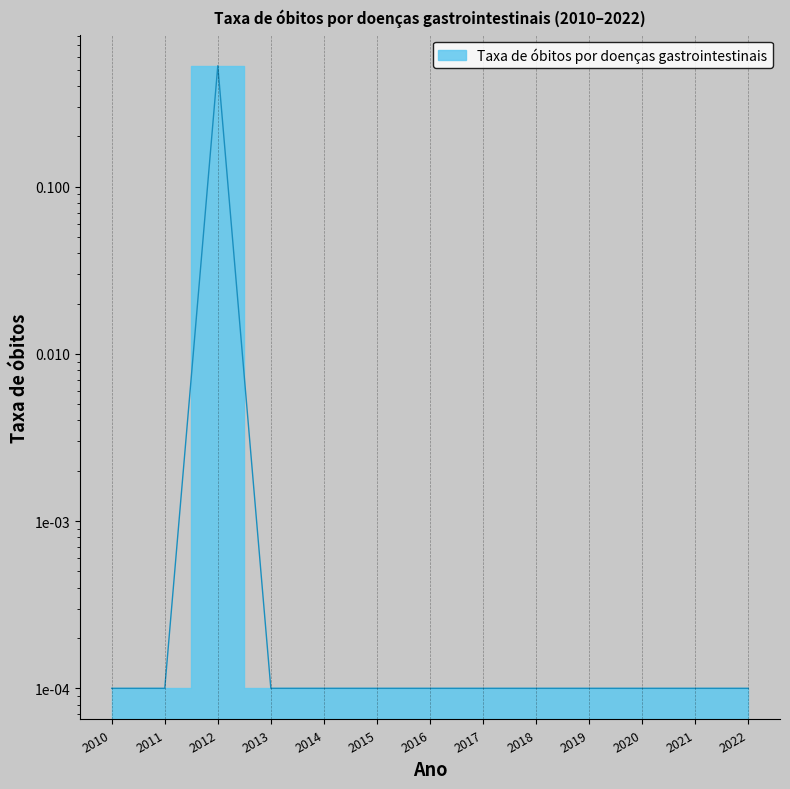

Rank the categories by value from highest to lowest.

2012, 2010, 2011, 2013, 2014, 2015, 2016, 2017, 2018, 2019, 2020, 2021, 2022